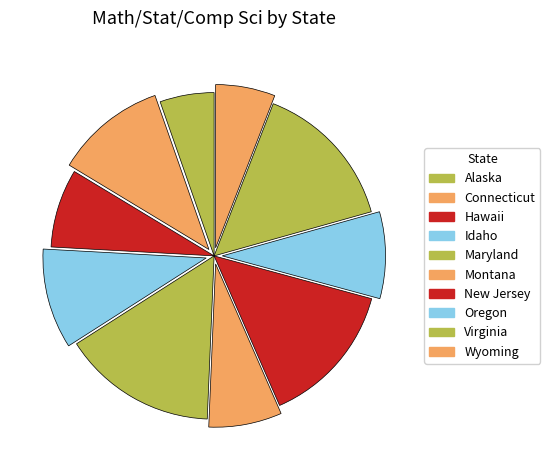

Does Wyoming represent more than half of the total?

No